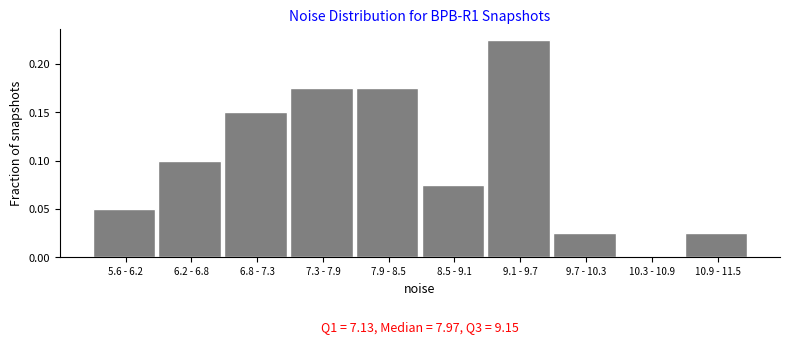

True or false: the data shows 0.1 at 6.8 - 7.3.

True